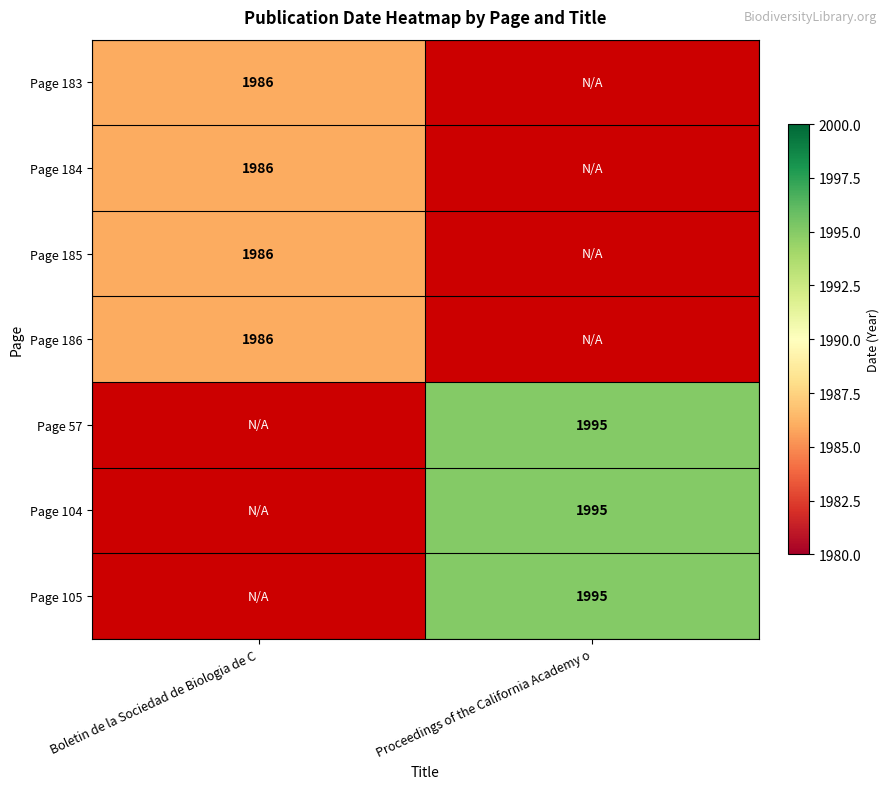

The Page 184 series shows 1361 at Boletin de la Sociedad de Biologia de C. True or false?

False